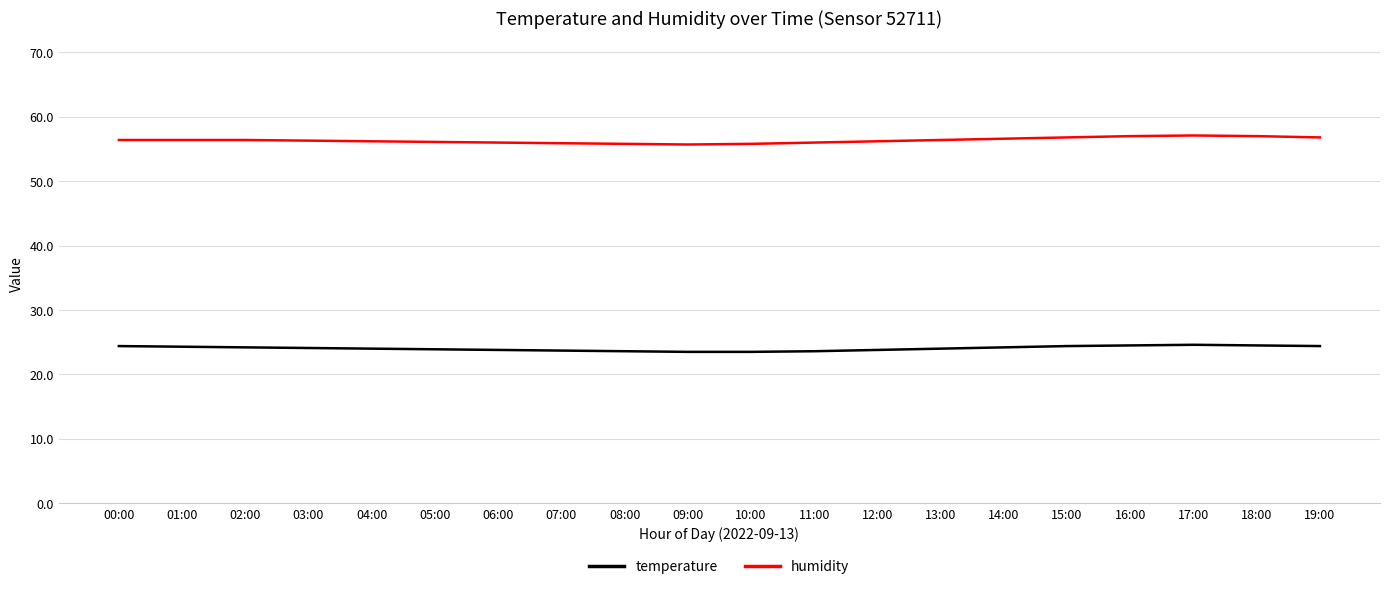

What is the difference between the second highest and minimum values in the temperature series?

1.0